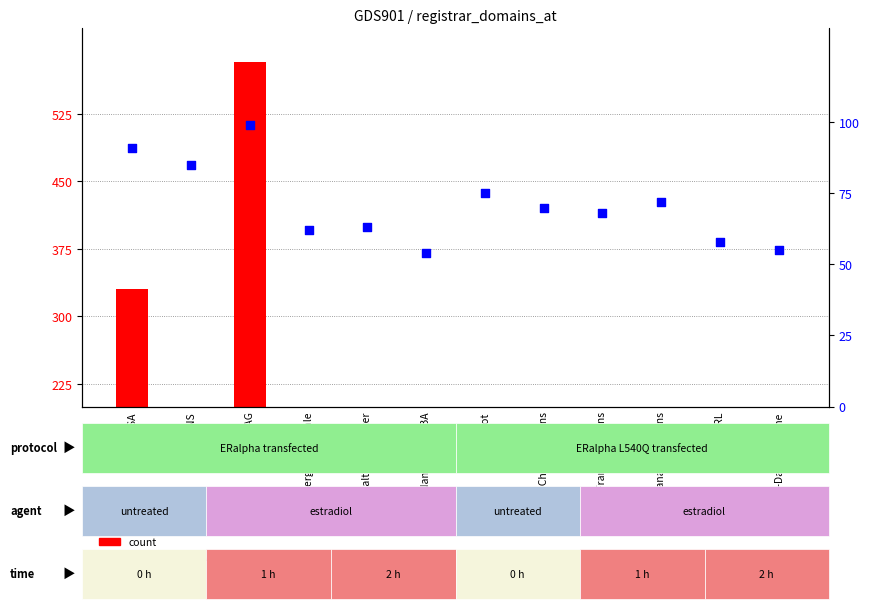

Which series has the largest total across all categories?

count